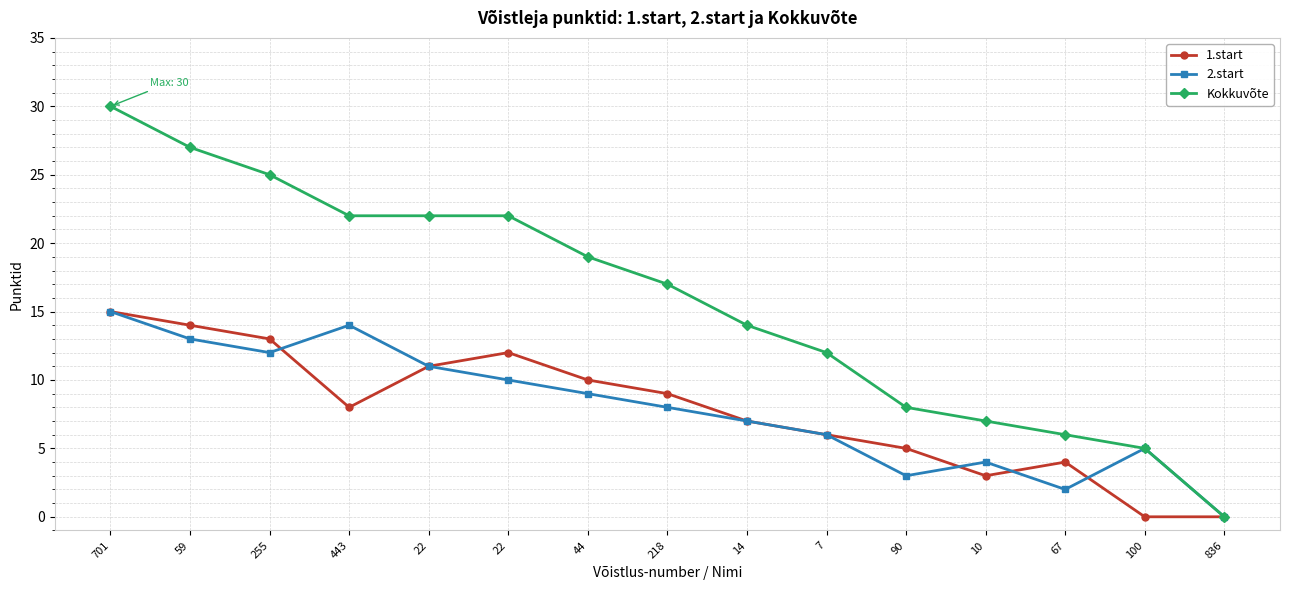

Reading left to right, transcribe all the data shown in this chart.

1.start: 15	14	13	8	11	12	10	9	7	6	5	3	4	0	0
2.start: 15	13	12	14	11	10	9	8	7	6	3	4	2	5	0
Kokkuvõte: 30	27	25	22	22	22	19	17	14	12	8	7	6	5	0